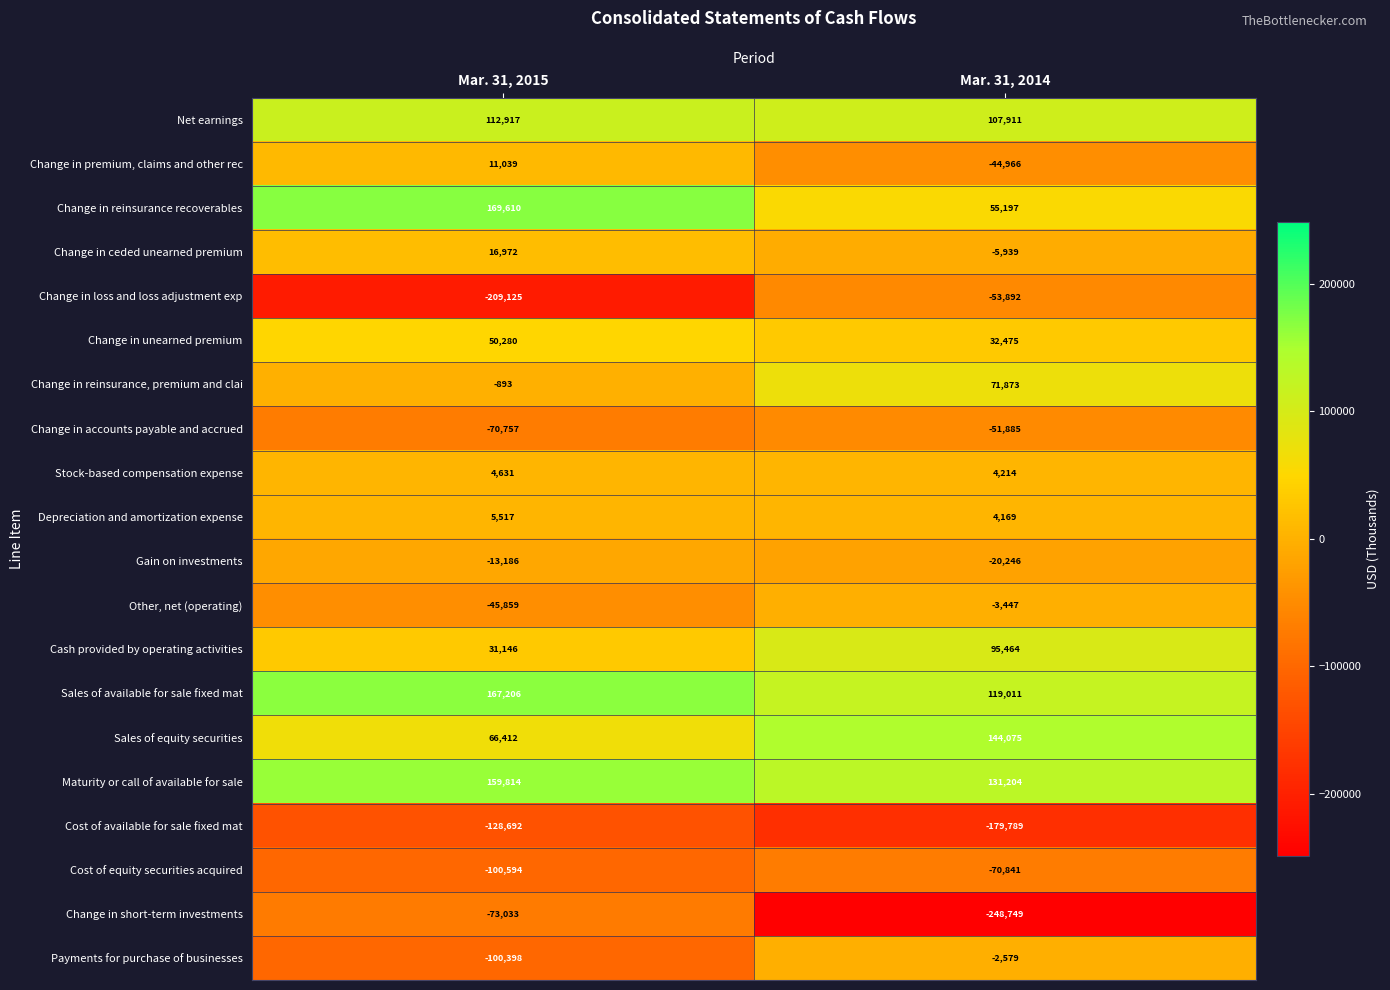

List the series in order of their peak value, lowest first.

Cost of available for sale fixed mat, Change in short-term investments, Cost of equity securities acquired, Change in loss and loss adjustment exp, Change in accounts payable and accrued, Gain on investments, Other, net (operating), Payments for purchase of businesses, Stock-based compensation expense, Depreciation and amortization expense, Change in premium, claims and other rec, Change in ceded unearned premium, Change in unearned premium, Change in reinsurance, premium and clai, Cash provided by operating activities, Net earnings, Sales of equity securities, Maturity or call of available for sale, Sales of available for sale fixed mat, Change in reinsurance recoverables